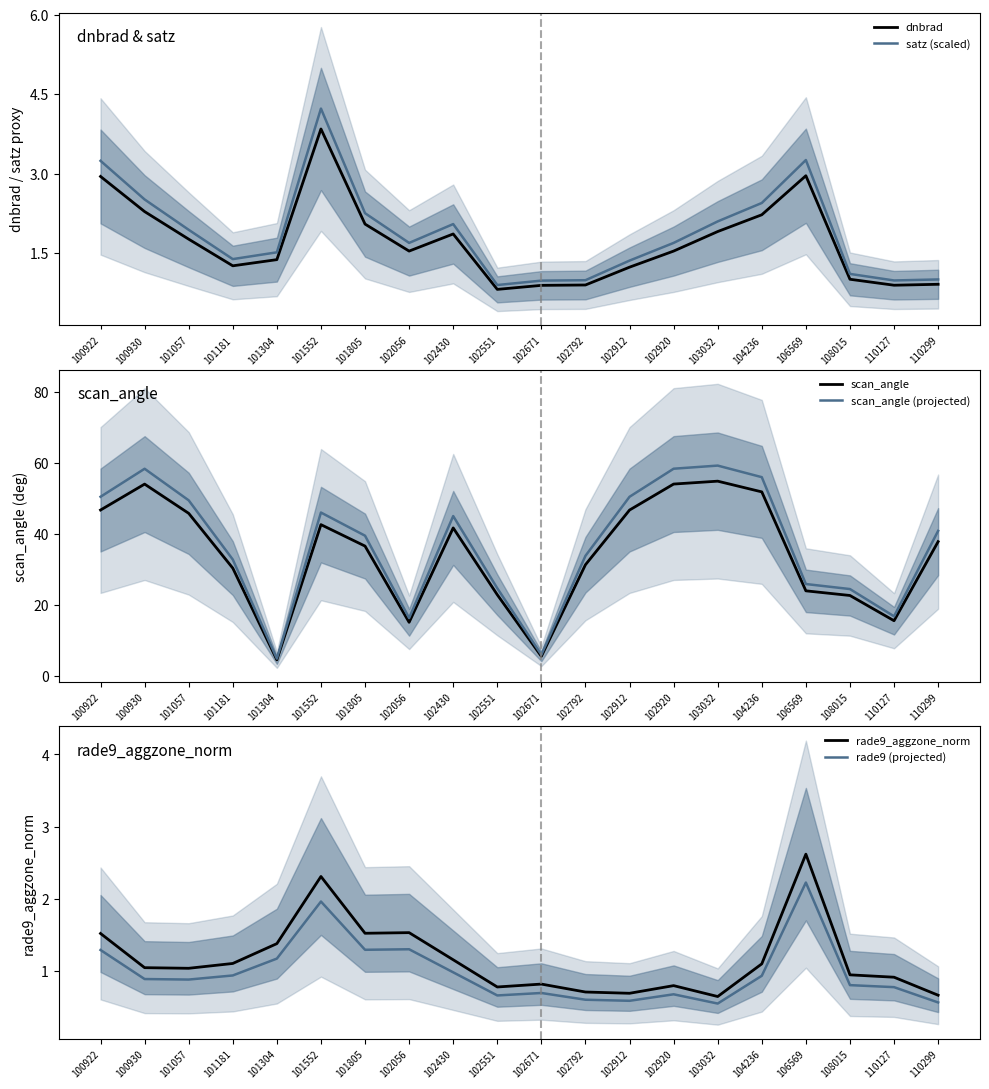

At which label does rade9_aggzone_norm first exceed 1?

100922